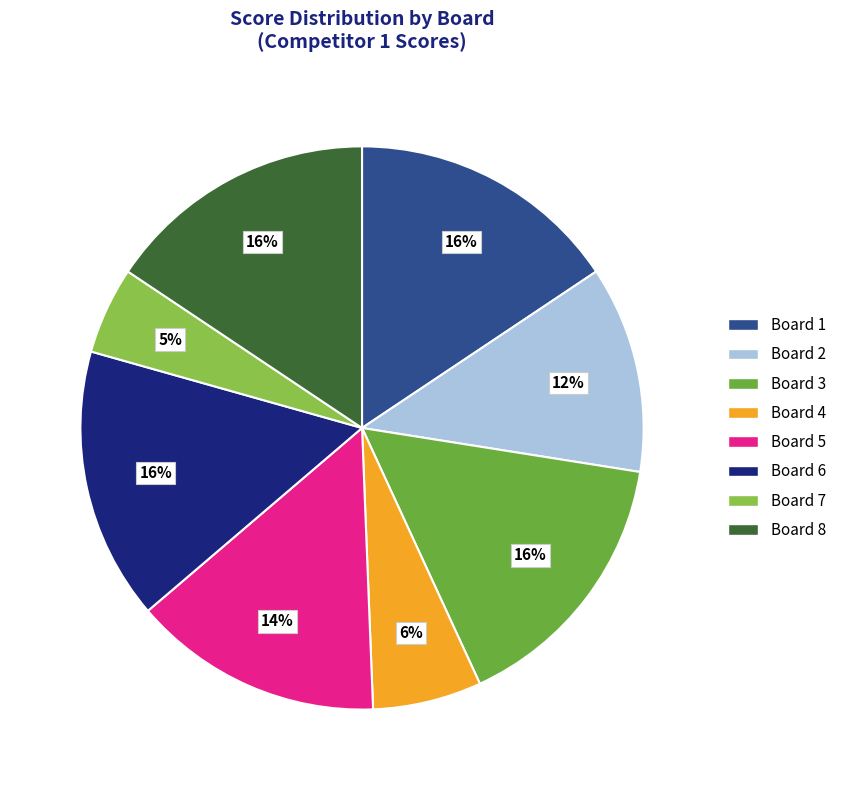

To the nearest percent, what is the average slice percentage?

12%